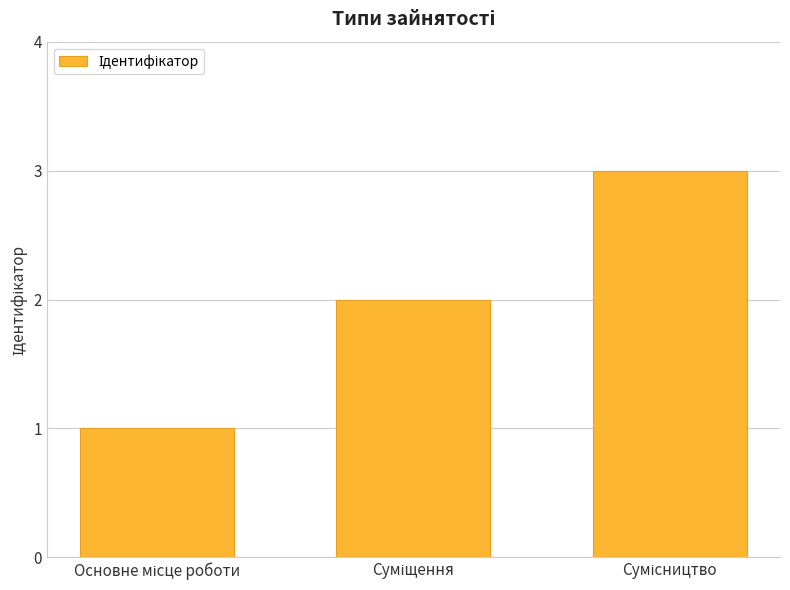

What is the greatest value displayed?

3